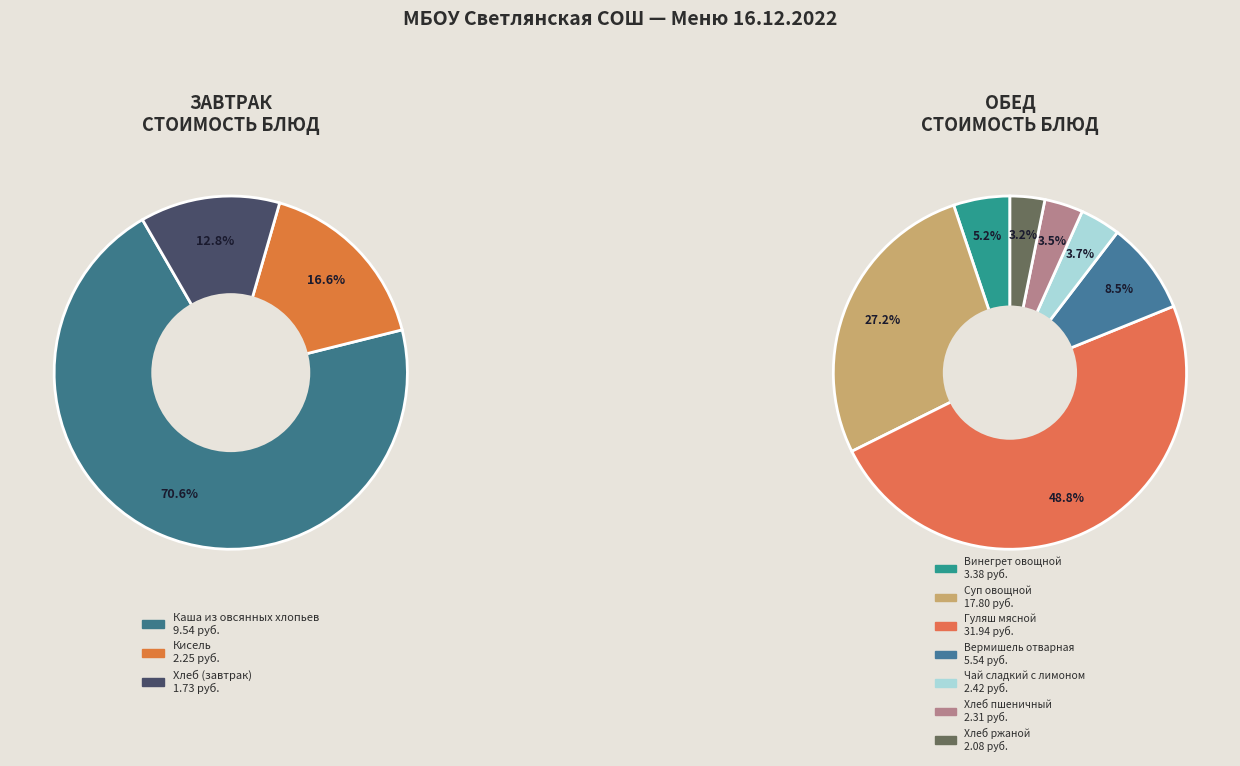

Is there a majority slice in this chart?

No